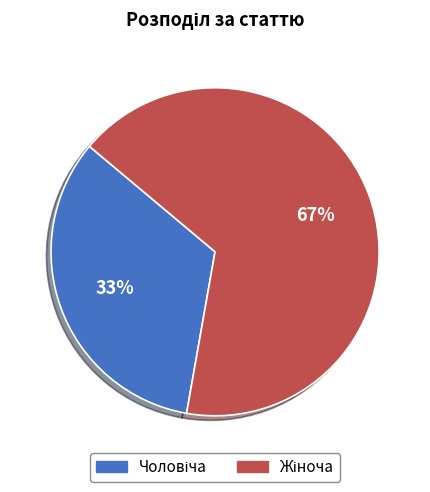

Does any single category account for the majority?

Yes